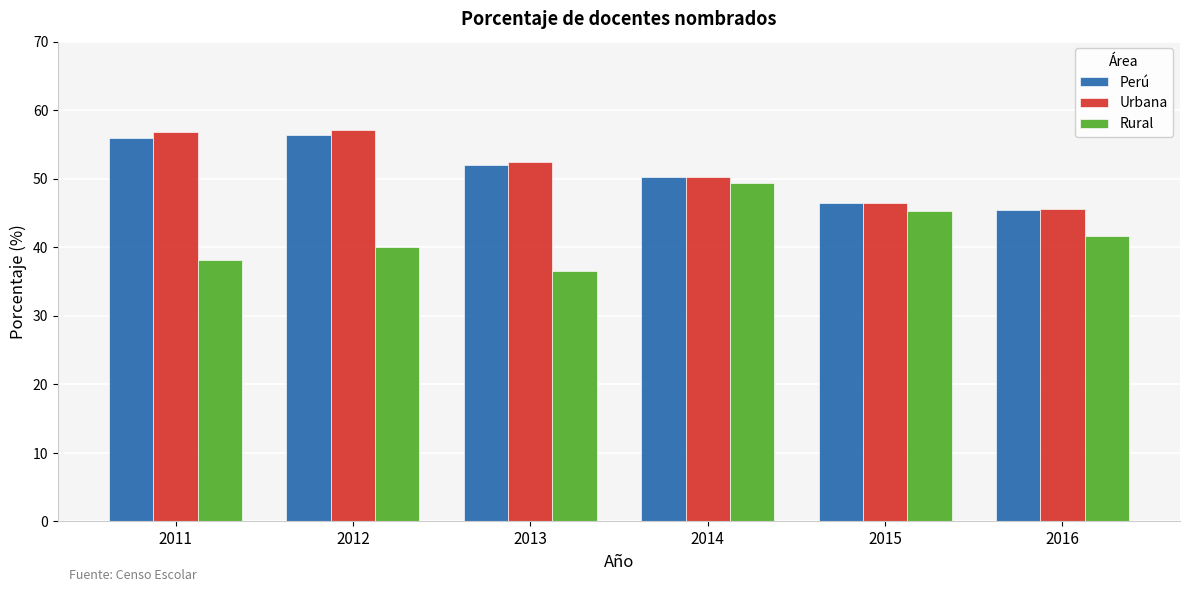

Rank the series by their maximum value, from highest to lowest.

Urbana, Perú, Rural